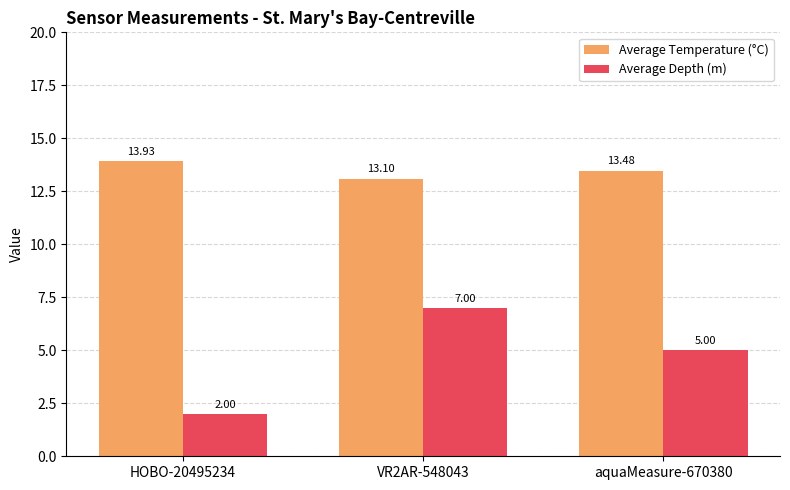

The Average Temperature (°C) series shows 22.1 at VR2AR-548043. True or false?

False